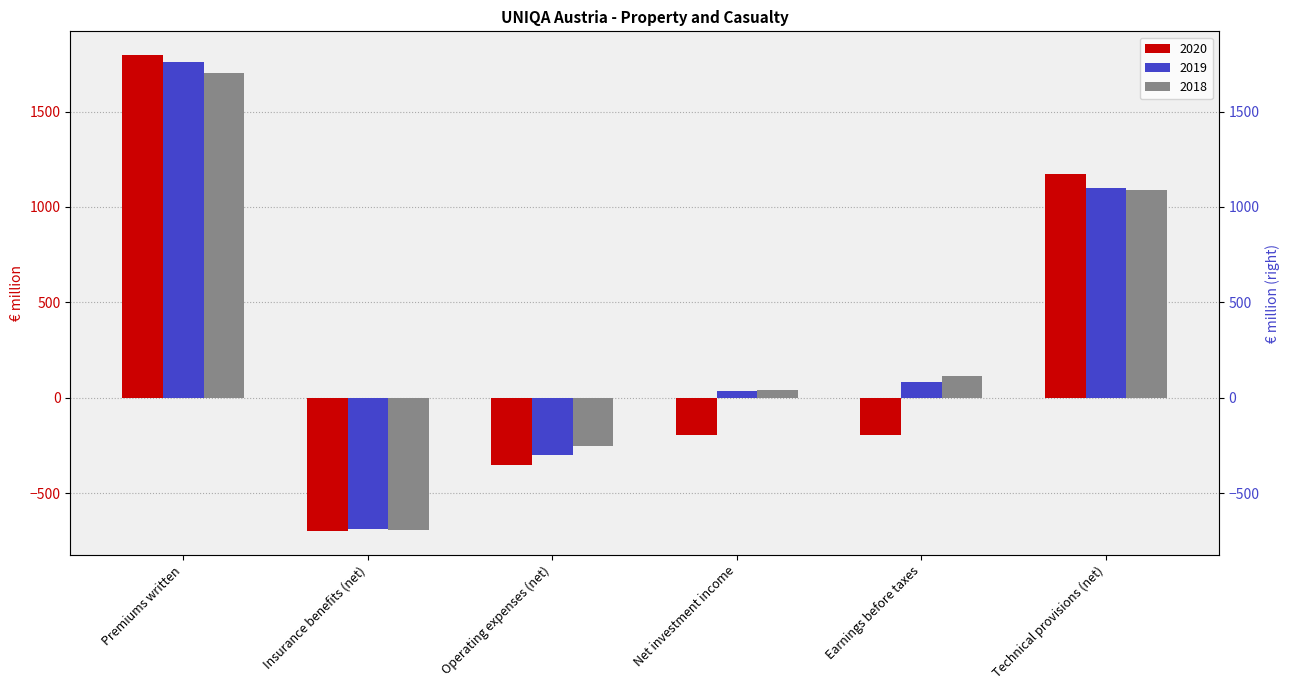

At which category is the sum across all series the highest?

Premiums written